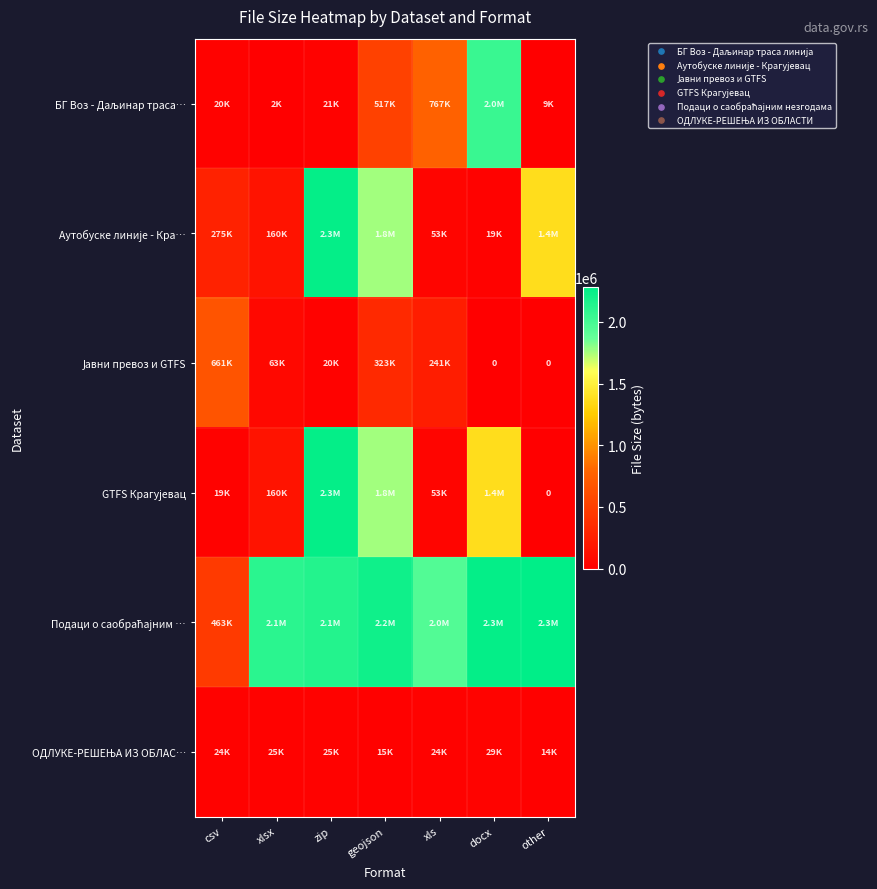

At xls, list the series in order from largest to smallest.

Подаци о саобраћајним …, БГ Воз - Даљинар траса…, Јавни превоз и GTFS, Аутобуске линије - Кра…, GTFS Крагујевац, ОДЛУКЕ-РЕШЕЊА ИЗ ОБЛАС…